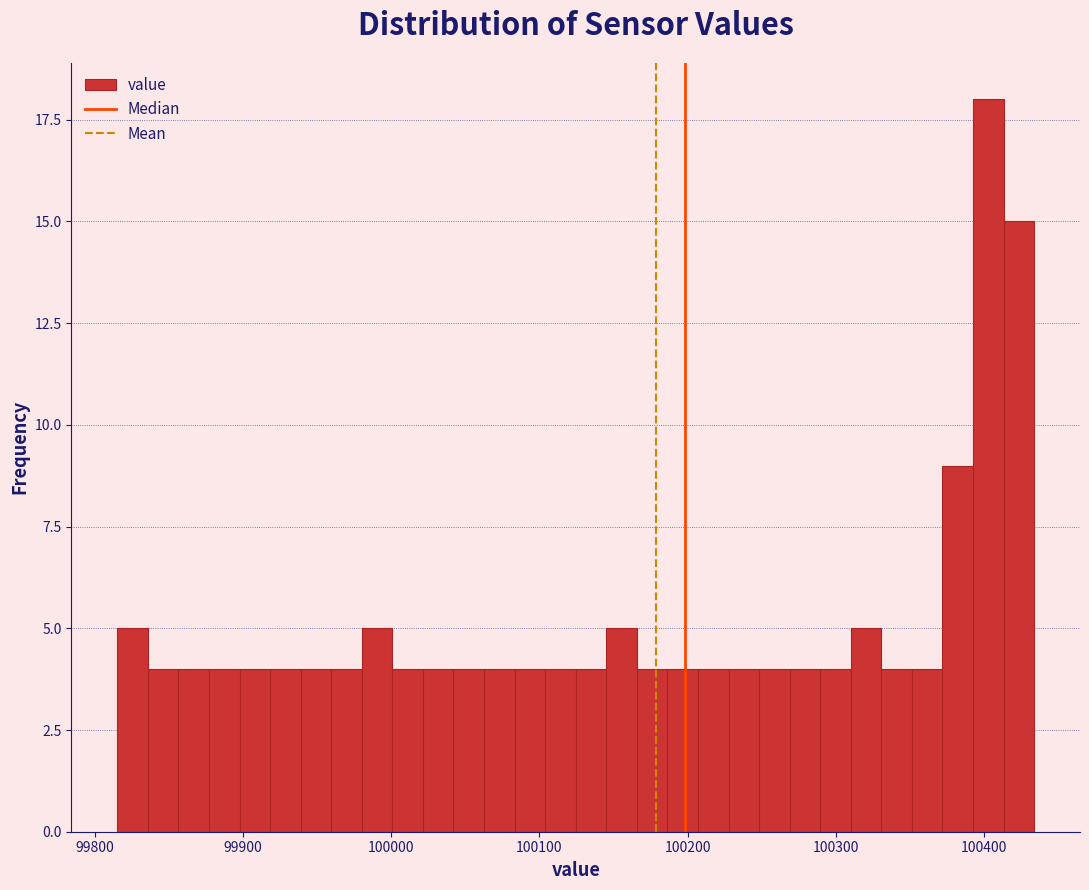

Around what value on the x-axis is the tallest bar? Give the approximate position of its centre, as read against the axis.

100400